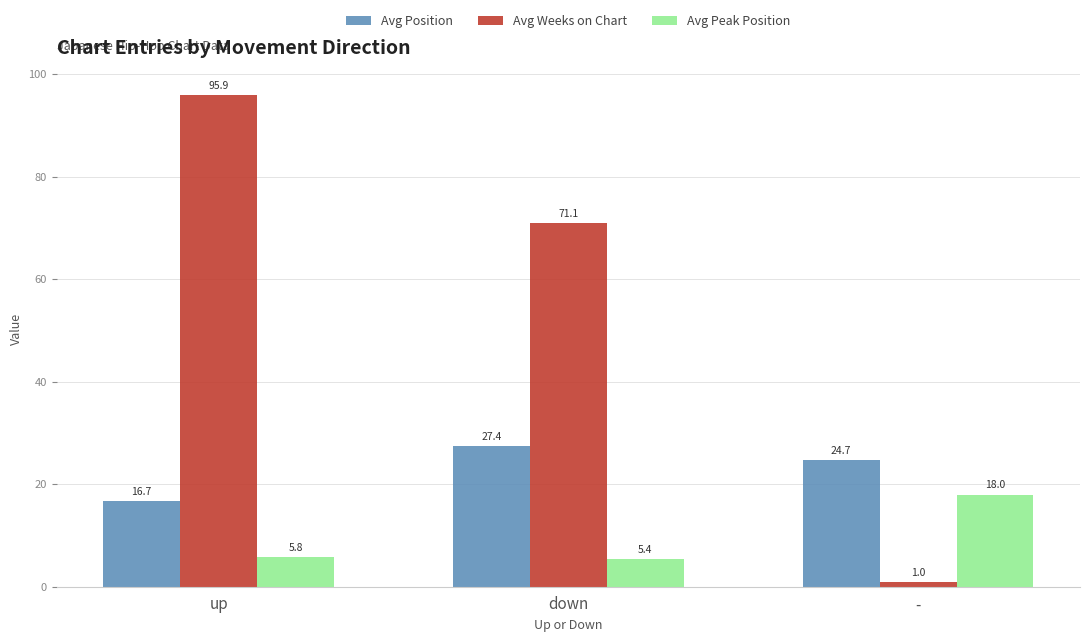

Does the chart contain stacked bars?

No